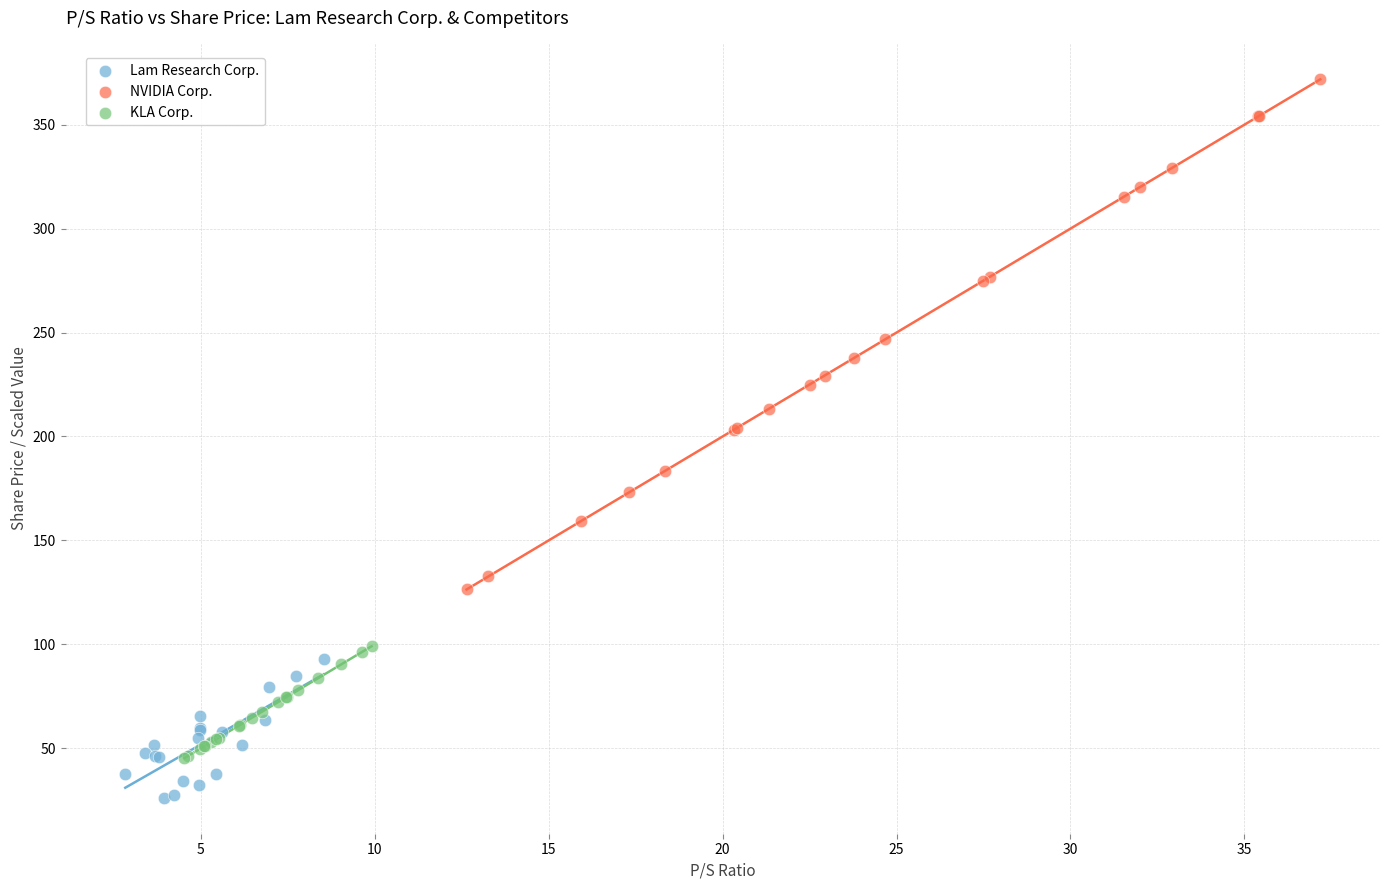

Which series reaches the minimum Y coordinate?

Lam Research Corp.